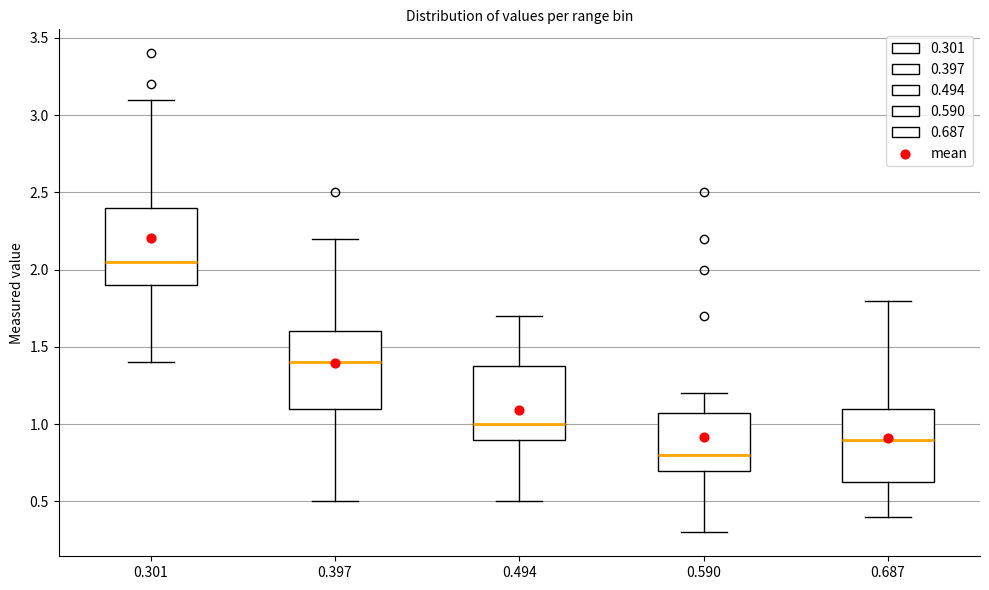

Where does the upper whisker of the box at x = 0.687 end on the y-axis? The values are not printed on the chart, so give them approximately, as read against the axis.

1.80